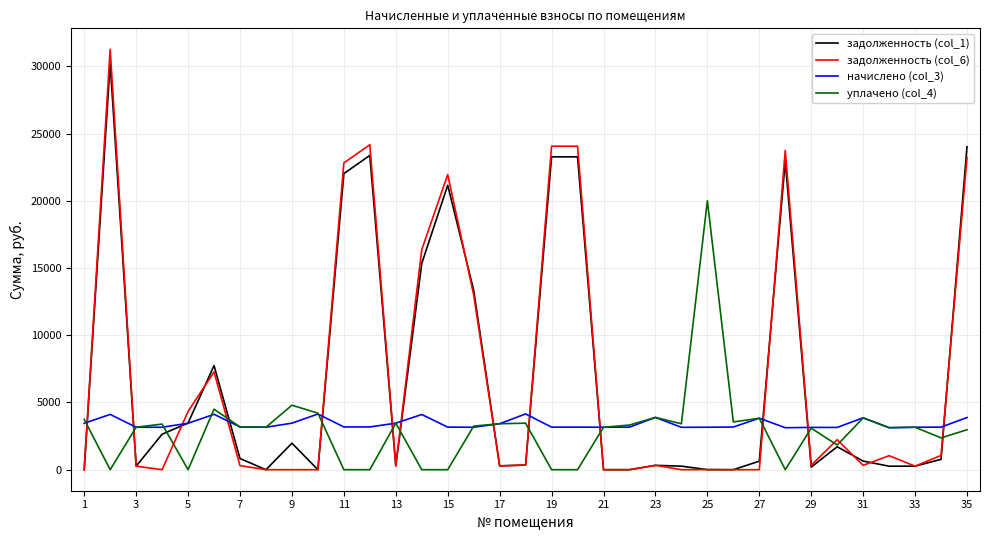

Which series ends up on top after the final intersection of задолженность (col_6) and начислено (col_3)?

задолженность (col_6)